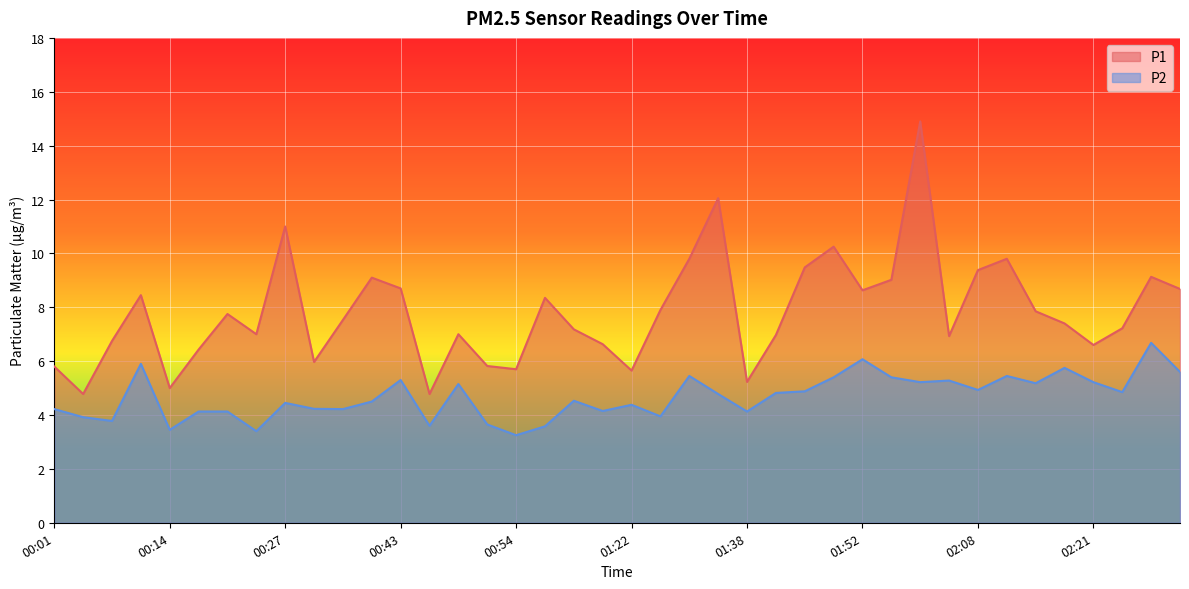

Reading right to left, extract all data points from this chart.

P1: 02:28=8.7	02:26=9.1	02:23=7.2	02:21=6.6	02:18=7.4	02:16=7.8	02:13=9.8	02:08=9.4	02:05=6.9	02:03=14.9	02:00=9.0	01:52=8.6	01:50=10.2	01:47=9.5	01:41=7.0	01:38=5.2	01:36=12.1	01:32=9.8	01:30=7.9	01:22=5.7	01:16=6.6	01:11=7.2	00:59=8.3	00:54=5.7	00:52=5.8	00:49=7.0	00:46=4.8	00:43=8.7	00:40=9.1	00:38=7.5	00:29=6.0	00:27=11.0	00:24=7.0	00:22=7.8	00:19=6.4	00:14=5.0	00:12=8.4	00:06=6.8	00:04=4.8	00:01=5.8
P2: 02:28=5.6	02:26=6.7	02:23=4.8	02:21=5.2	02:18=5.8	02:16=5.2	02:13=5.5	02:08=4.9	02:05=5.3	02:03=5.2	02:00=5.4	01:52=6.1	01:50=5.4	01:47=4.9	01:41=4.8	01:38=4.1	01:36=4.8	01:32=5.5	01:30=4.0	01:22=4.4	01:16=4.2	01:11=4.5	00:59=3.6	00:54=3.2	00:52=3.6	00:49=5.2	00:46=3.6	00:43=5.3	00:40=4.5	00:38=4.2	00:29=4.2	00:27=4.5	00:24=3.4	00:22=4.1	00:19=4.1	00:14=3.5	00:12=5.9	00:06=3.8	00:04=3.9	00:01=4.2